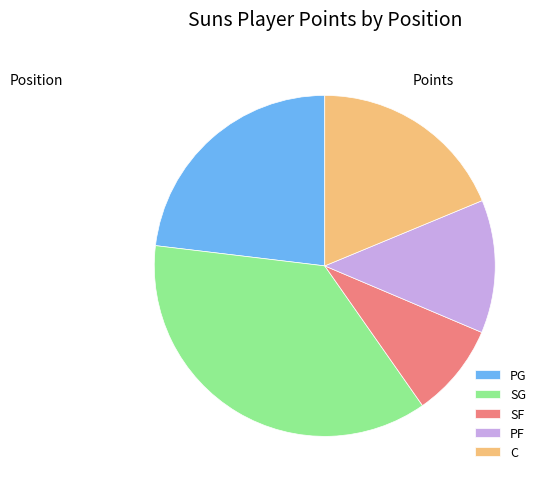

Which slice is the smallest?

SF